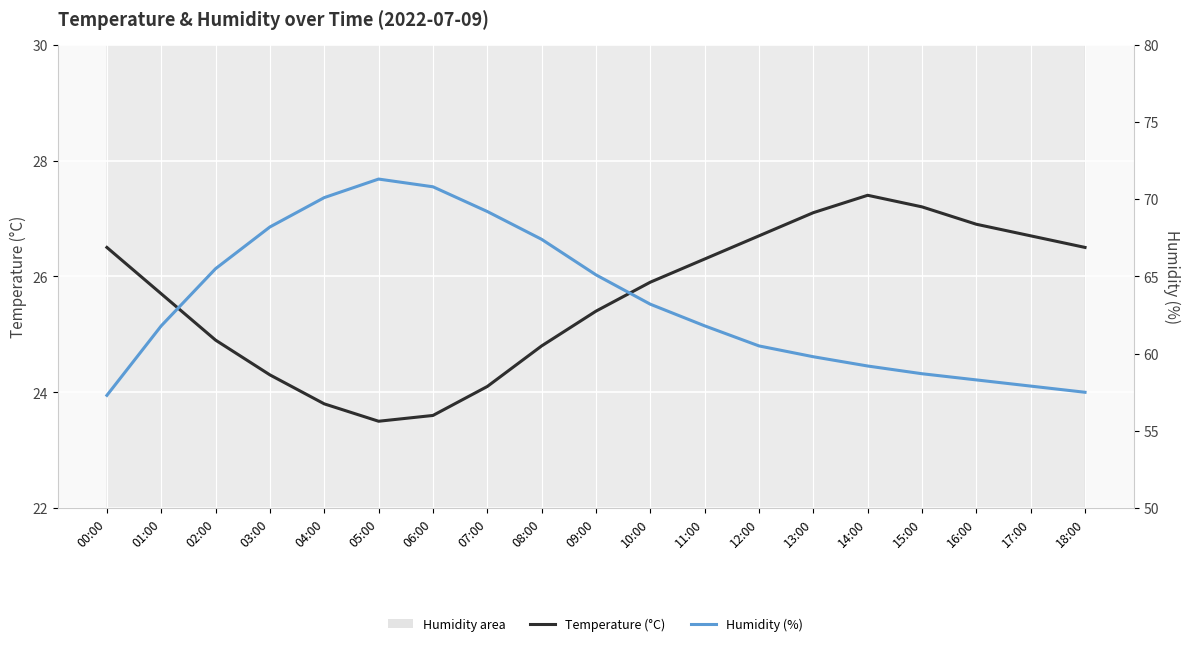

Is it true that Temperature (°C) equals 14.3 at 07:00?

False